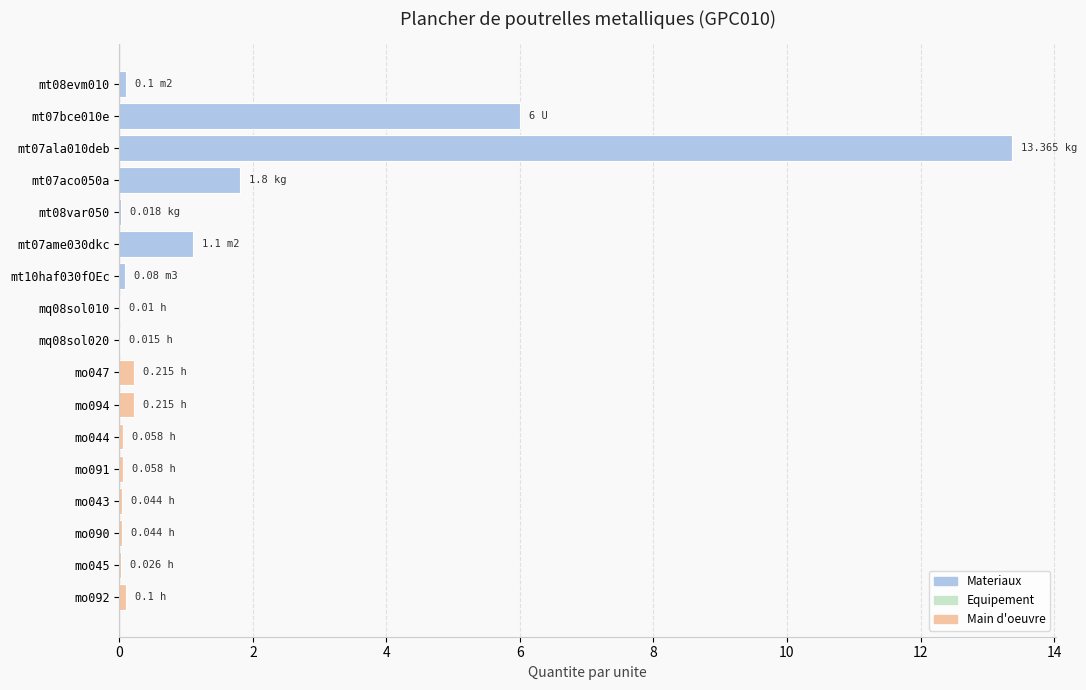

What is the sum of the values at mq08sol010 and mt07aco050a?

1.8